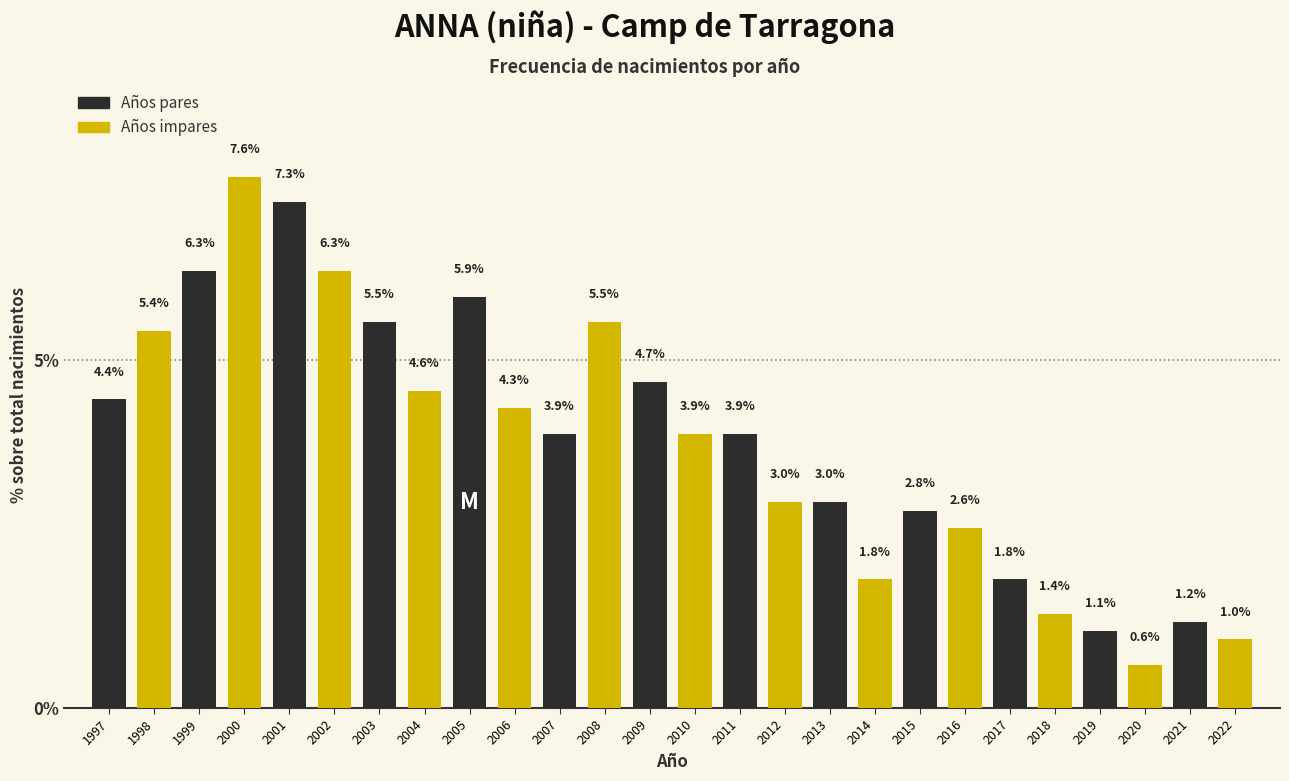

Reading left to right, transcribe all the data shown in this chart.

1997=4.4	1998=5.4	1999=6.3	2000=7.6	2001=7.3	2002=6.3	2003=5.5	2004=4.6	2005=5.9	2006=4.3	2007=3.9	2008=5.5	2009=4.7	2010=3.9	2011=3.9	2012=3.0	2013=3.0	2014=1.8	2015=2.8	2016=2.6	2017=1.8	2018=1.4	2019=1.1	2020=0.6	2021=1.2	2022=1.0